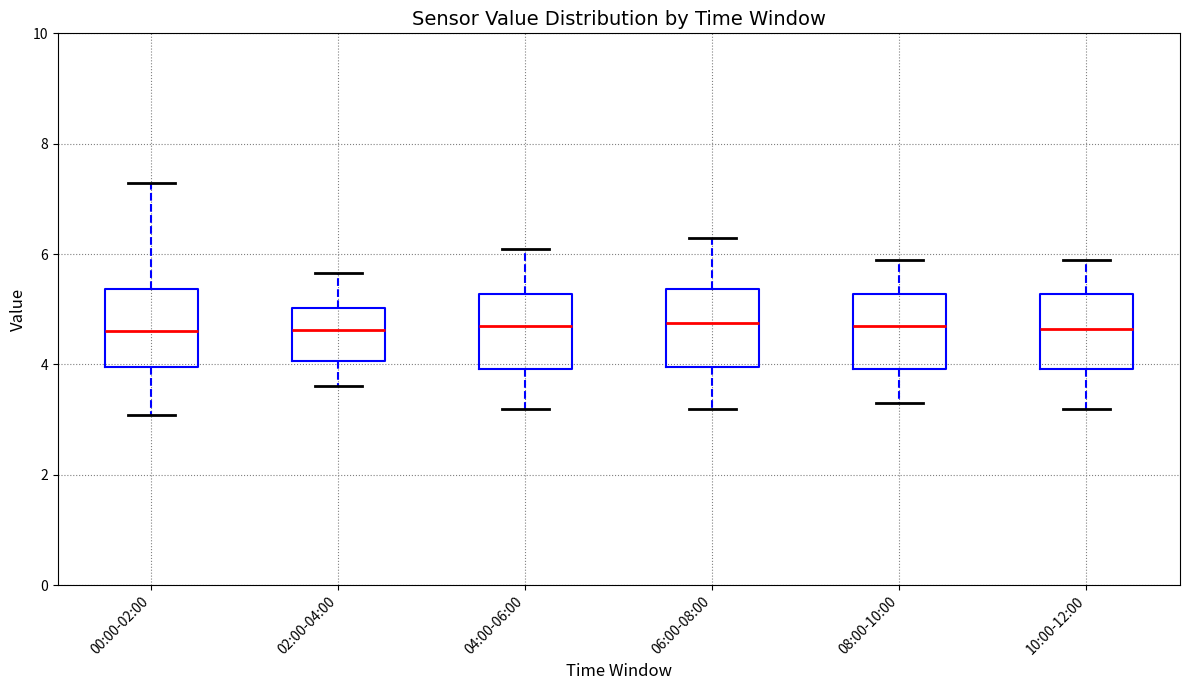

Reading left to right, transcribe this box plot: for each box, give where its median line is, the range the box spans, and where its two whiskers end, as read against the y-axis. The values are not printed on the chart, so give them approximately, as read against the axis.

00:00-02:00: median 4.6, box 4.0 to 5.4, whiskers 3.0 to 7.2
02:00-04:00: median 4.6, box 4.0 to 5.0, whiskers 3.6 to 5.6
04:00-06:00: median 4.8, box 4.0 to 5.2, whiskers 3.2 to 6.2
06:00-08:00: median 4.8, box 4.0 to 5.4, whiskers 3.2 to 6.4
08:00-10:00: median 4.8, box 4.0 to 5.2, whiskers 3.4 to 6.0
10:00-12:00: median 4.6, box 4.0 to 5.2, whiskers 3.2 to 6.0